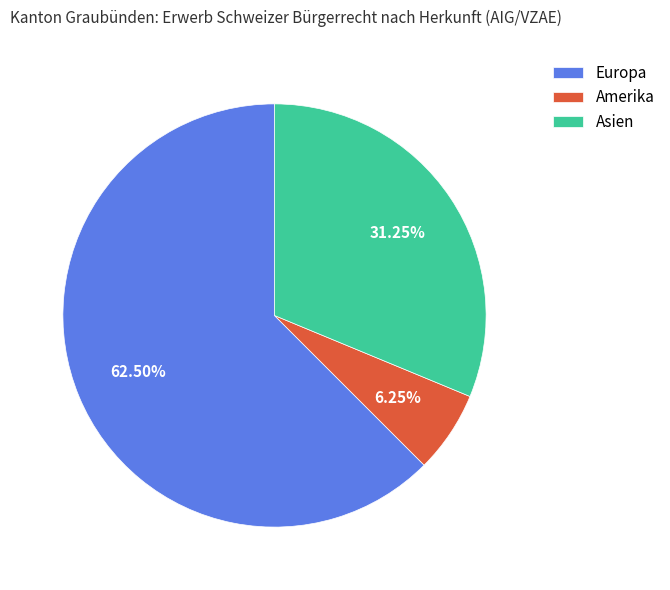

Rank the categories by value from highest to lowest.

Europa, Asien, Amerika